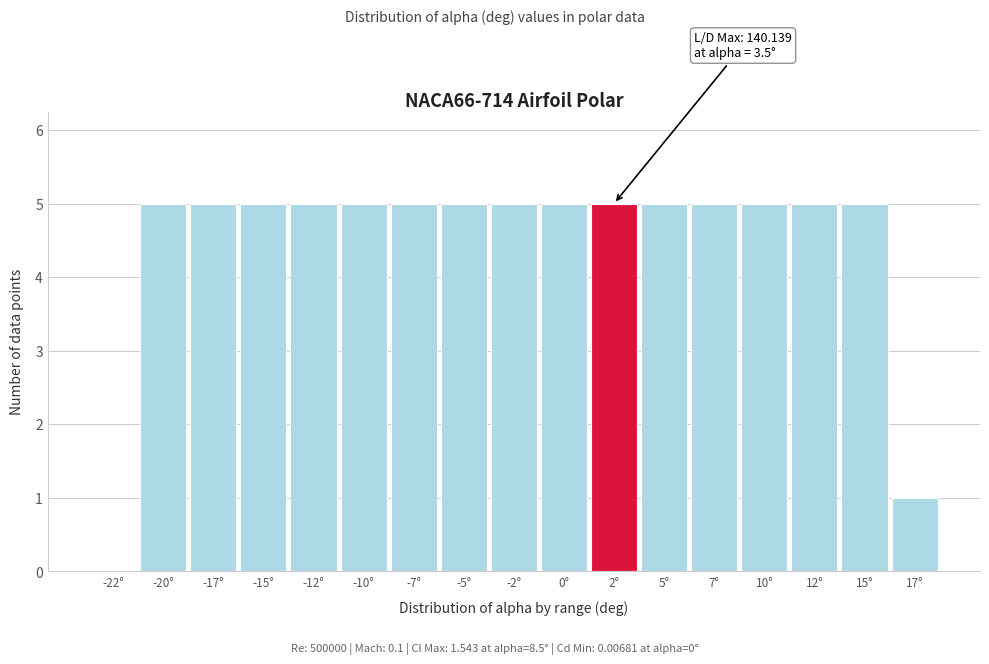

Reading left to right, list all the values displayed in this chart.

-22°=0	-20°=5	-17°=5	-15°=5	-12°=5	-10°=5	-7°=5	-5°=5	-2°=5	0°=5	2°=5	5°=5	7°=5	10°=5	12°=5	15°=5	17°=1